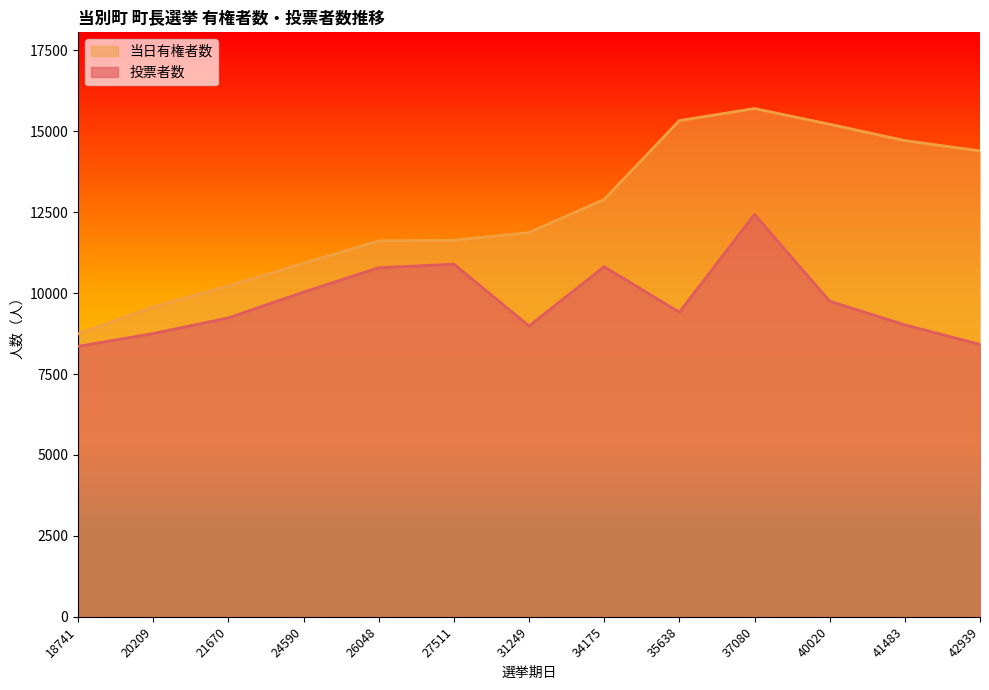

How many lines are shown in the chart?

2